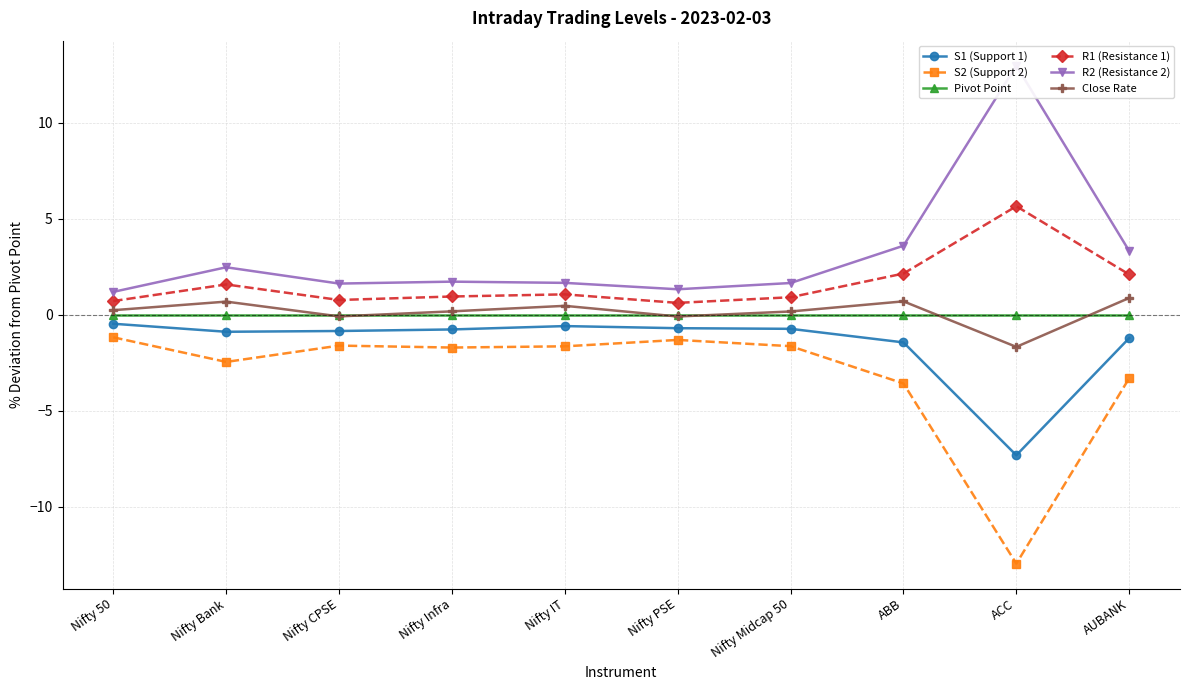

What position from the right is Nifty IT?

6